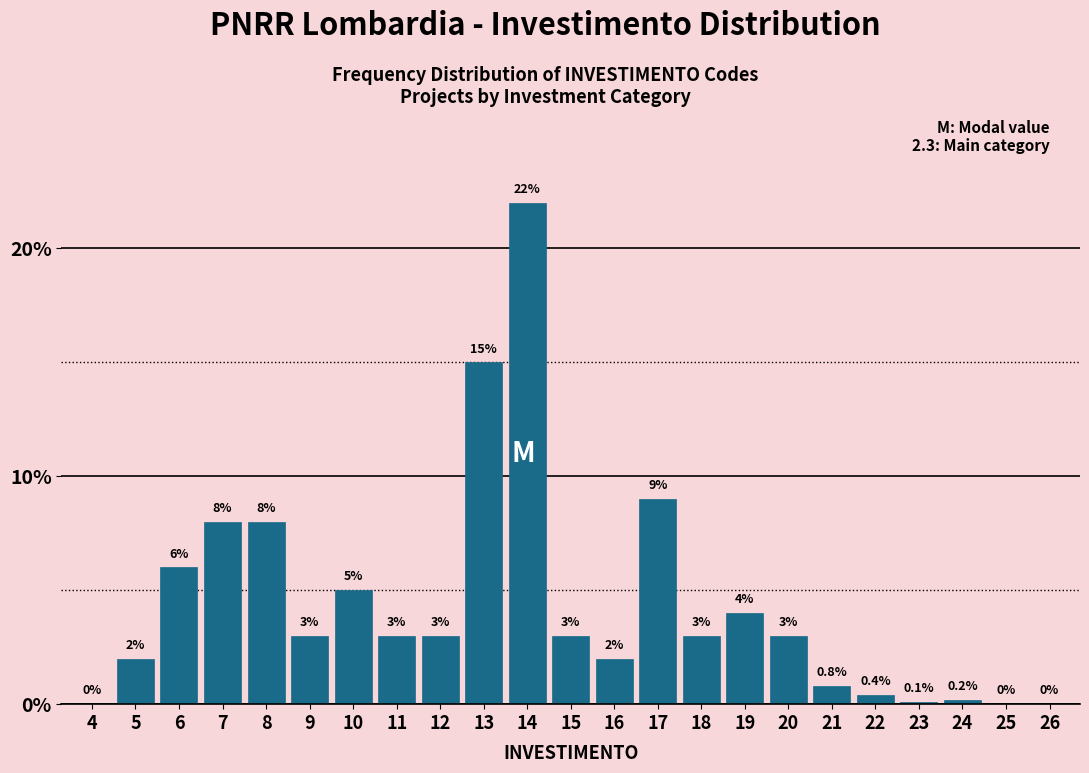

Reading left to right, list all the values displayed in this chart.

4=0.0	5=2.0	6=6.0	7=8.0	8=8.0	9=3.0	10=5.0	11=3.0	12=3.0	13=15.0	14=22.0	15=3.0	16=2.0	17=9.0	18=3.0	19=4.0	20=3.0	21=0.8	22=0.4	23=0.1	24=0.2	25=0.0	26=0.0